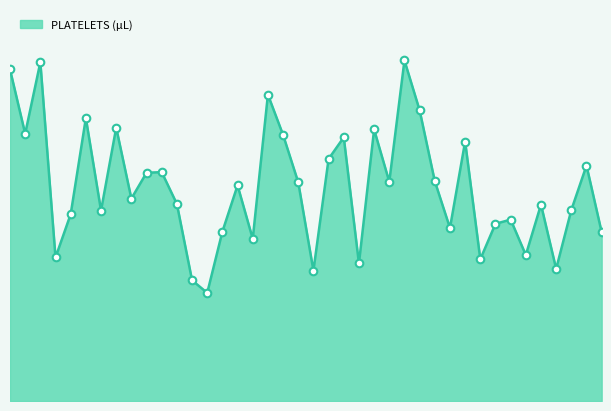

Does the chart have visible grid lines?

No